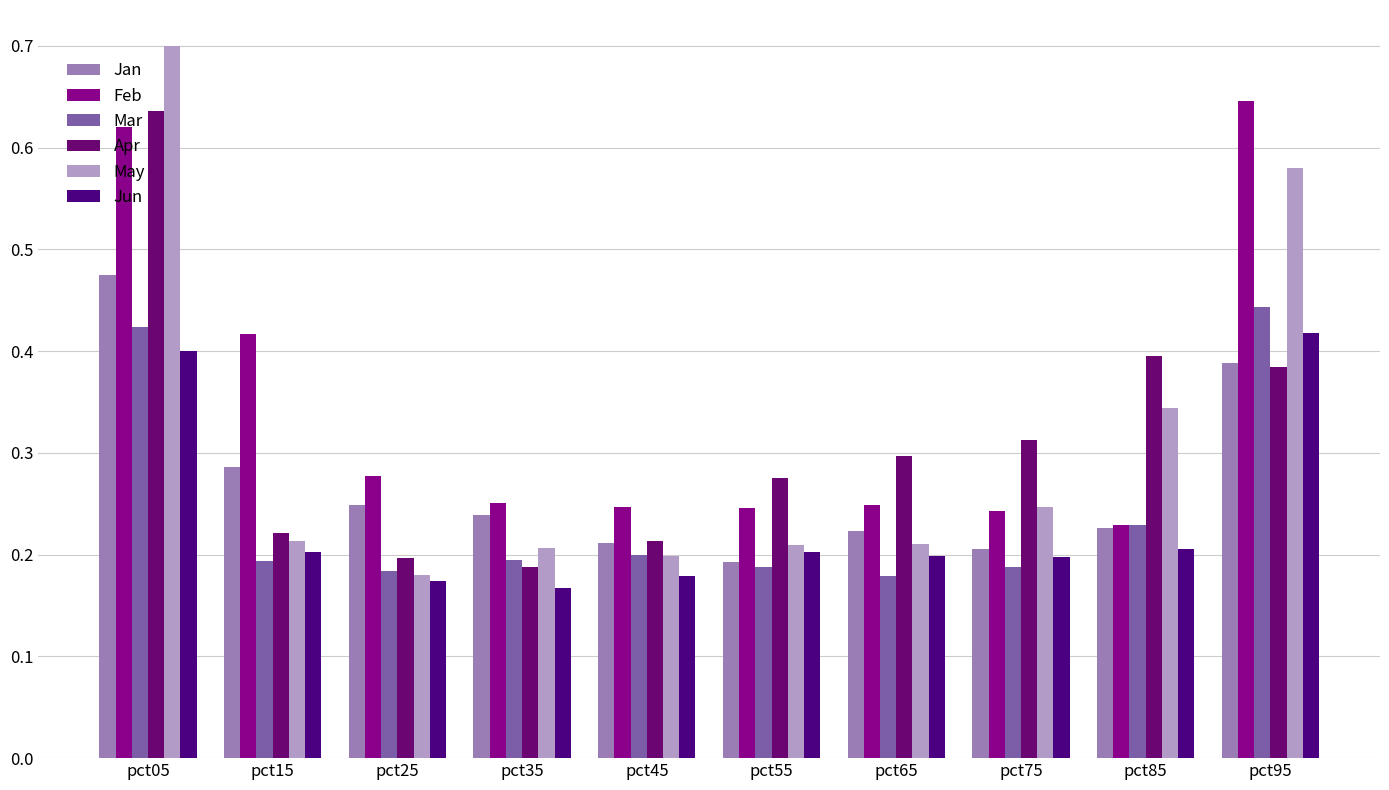

At how many categories does at least one series exceed 0?

10